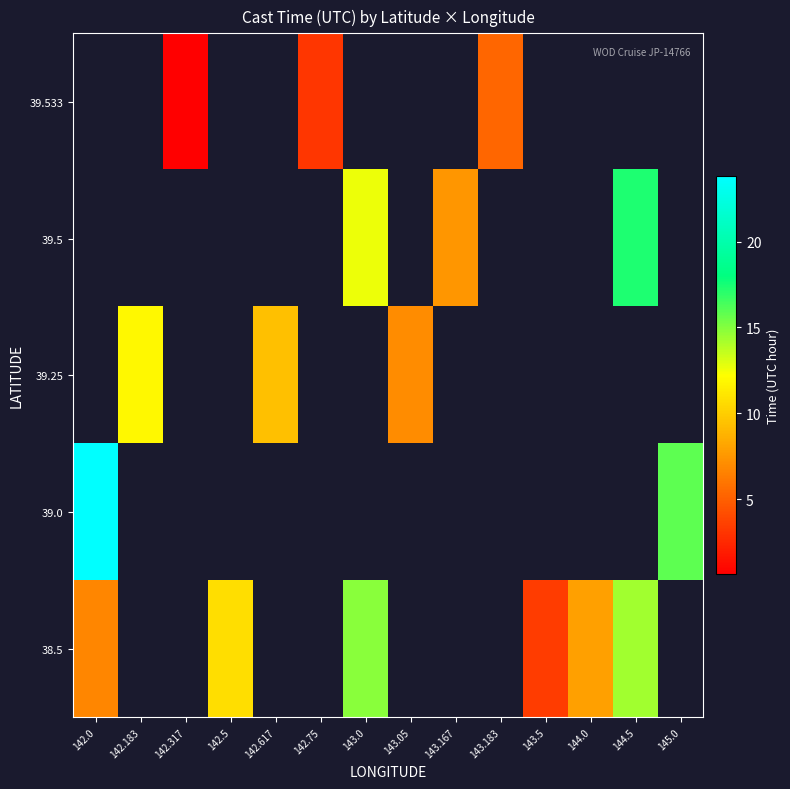

Rank the series by their maximum value, from lowest to highest.

38.5, 39.0, 39.25, 39.5, 39.533